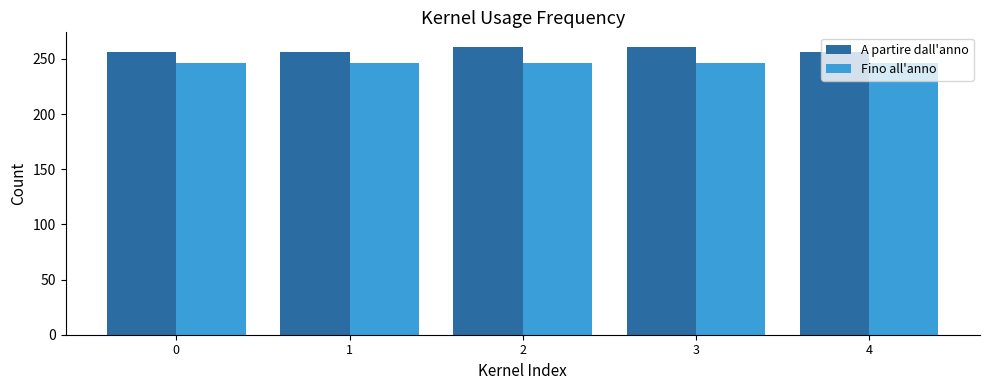

Which series has the widest spread of values?

A partire dall'anno